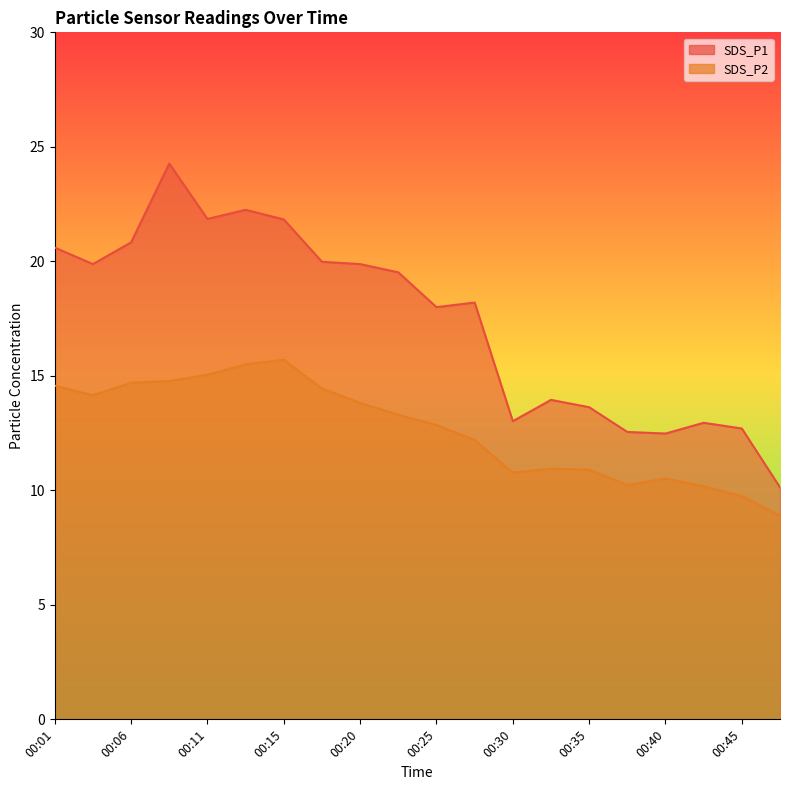

Between 00:30 and 00:40, which is larger?

00:30